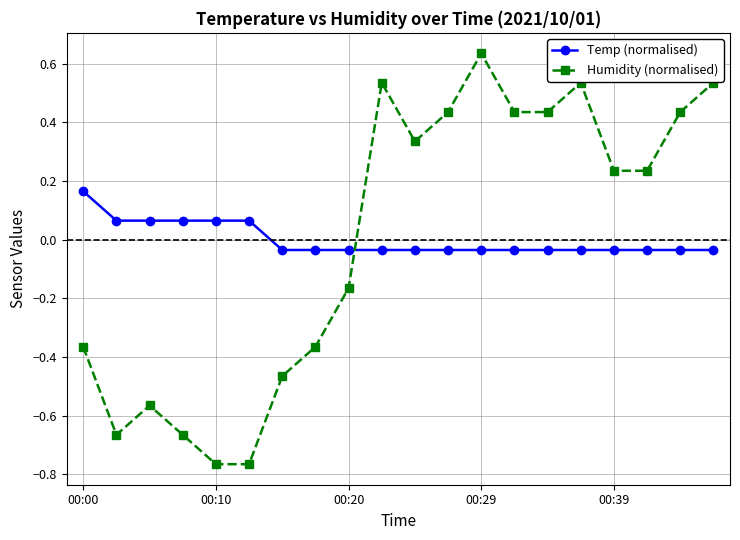

After their last crossing, which series has the higher values: Temp (normalised) or Humidity (normalised)?

Humidity (normalised)